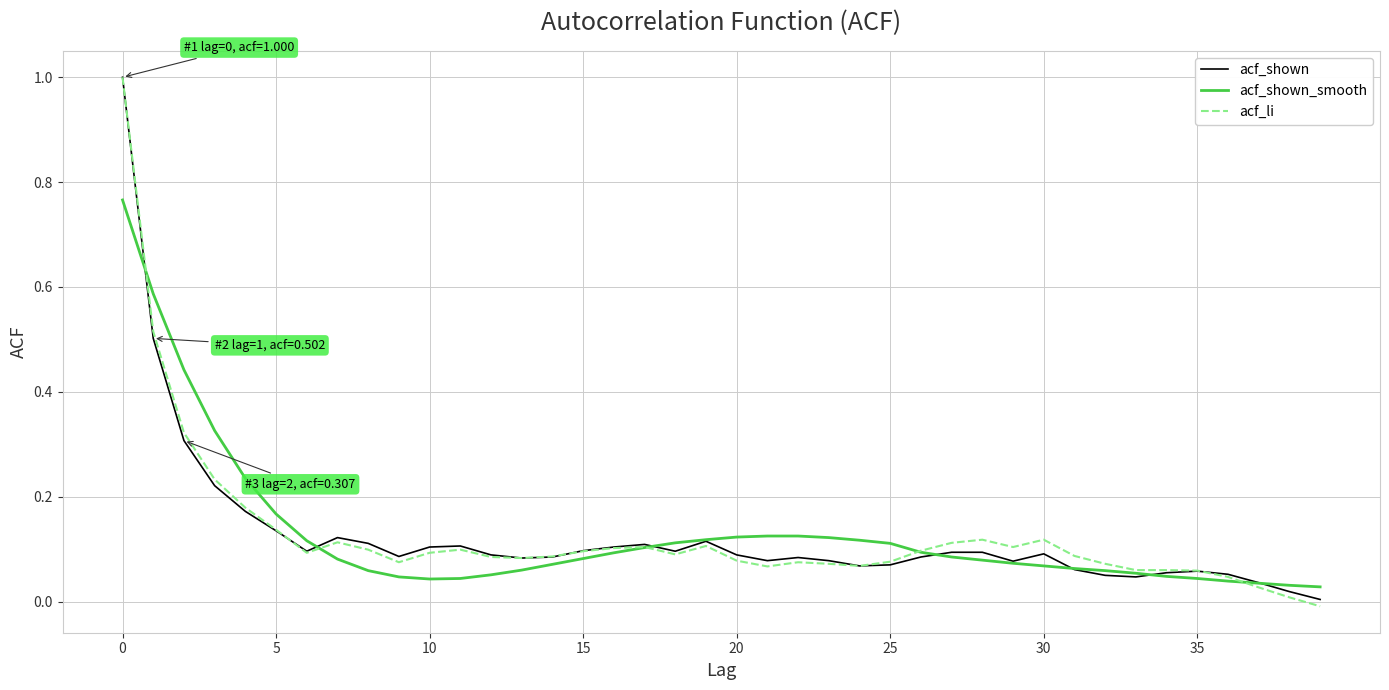

Is this an area chart (filled region under the line)?

No